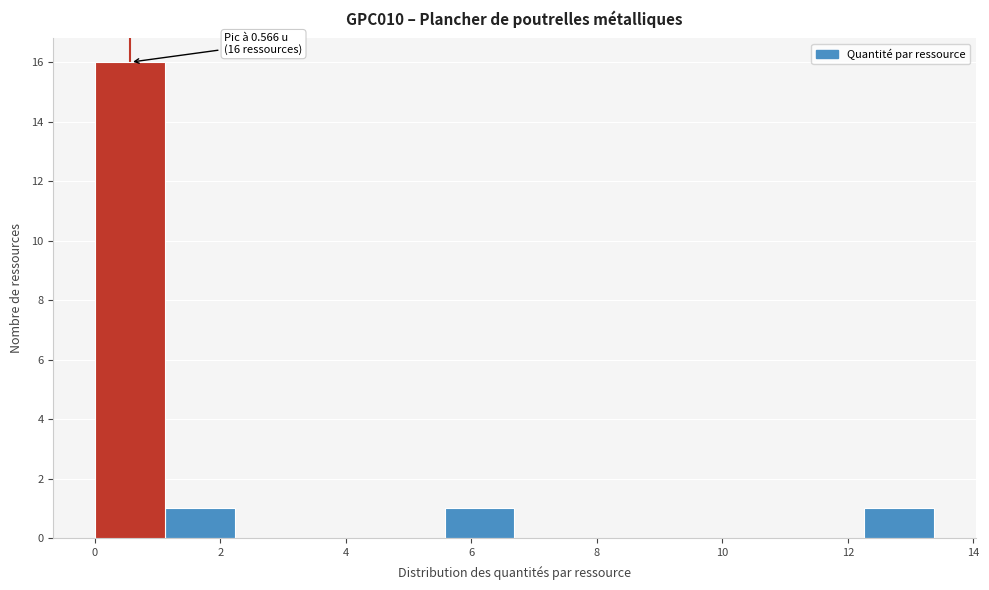

Which range on the x-axis has the tallest bar?

0.0 to 1.2